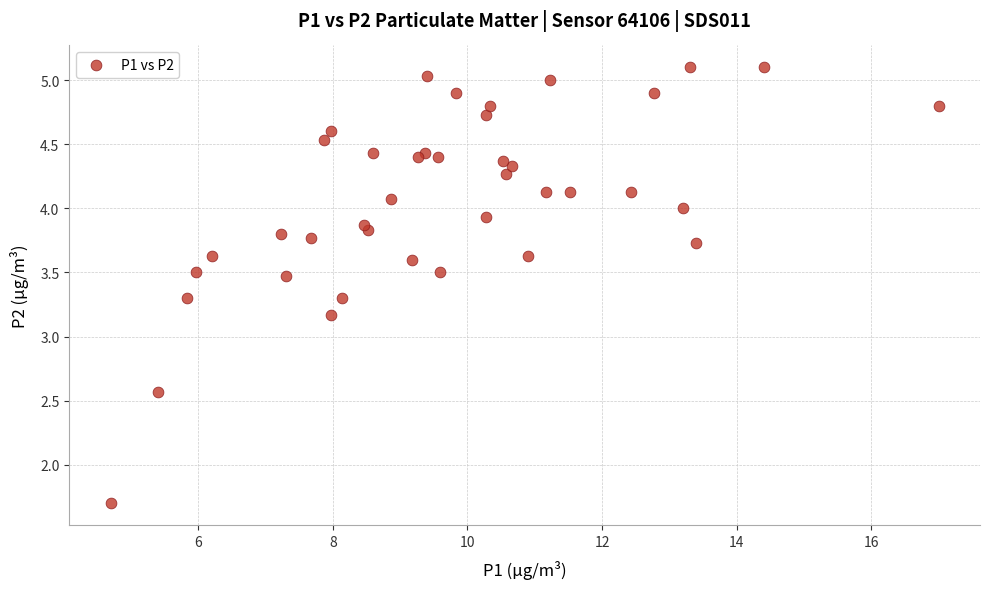

What Y value in the scatter plot is closest to 3?

3.2